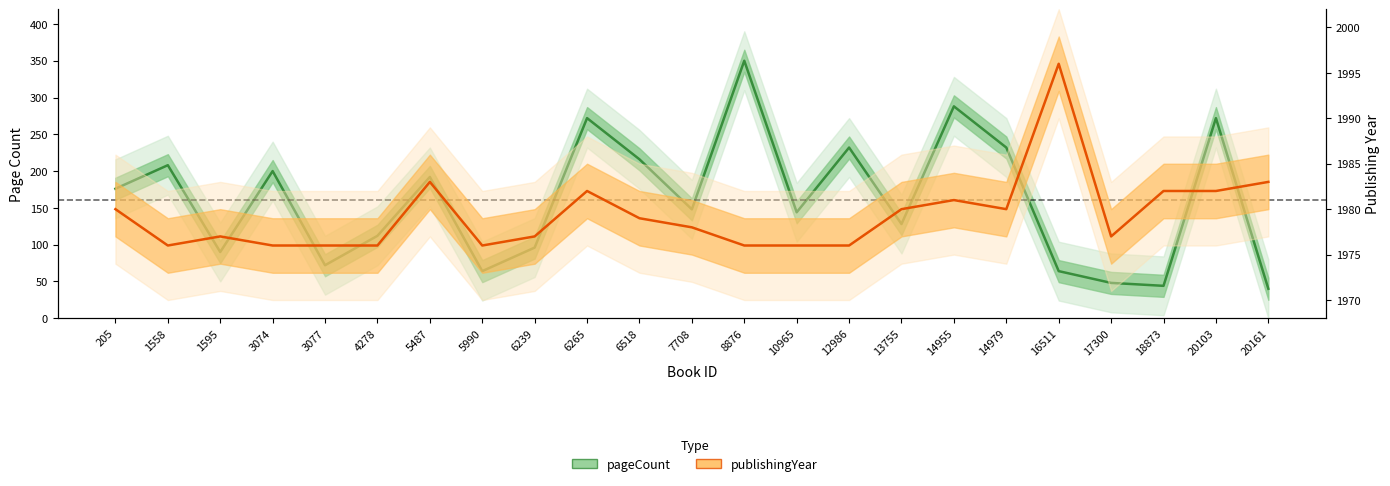

Where is the first local maximum for publishingYear?

1595